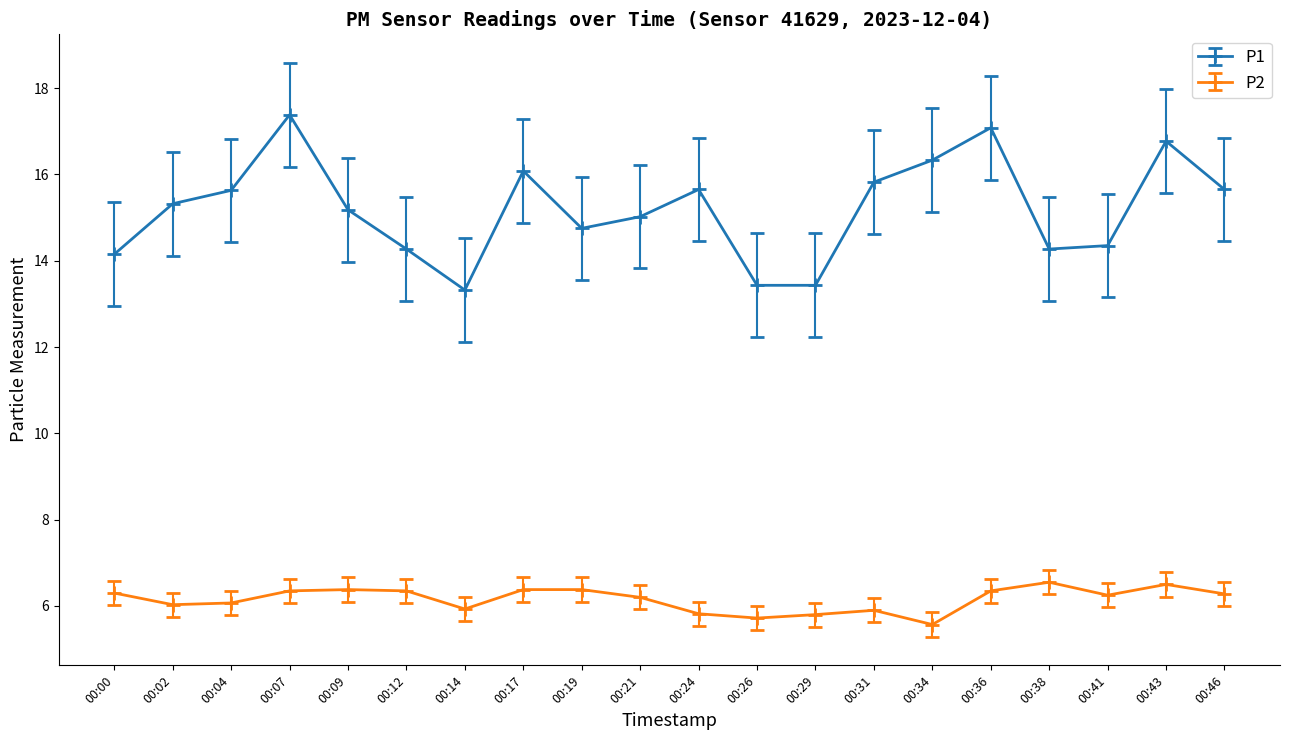

True or false: P1 has more than 1 points higher than both neighbors.

True